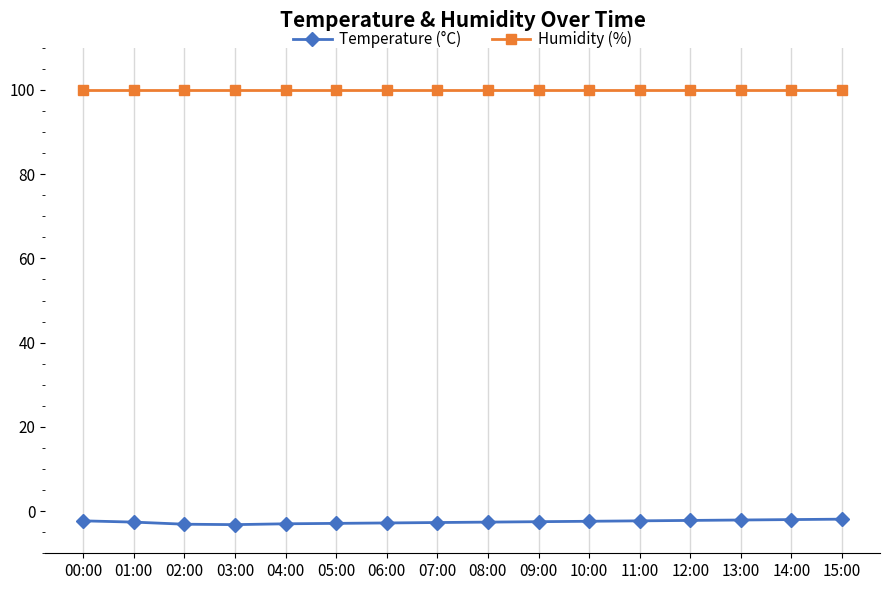

True or false: Humidity (%) and Temperature (°C) intersect in this chart.

False